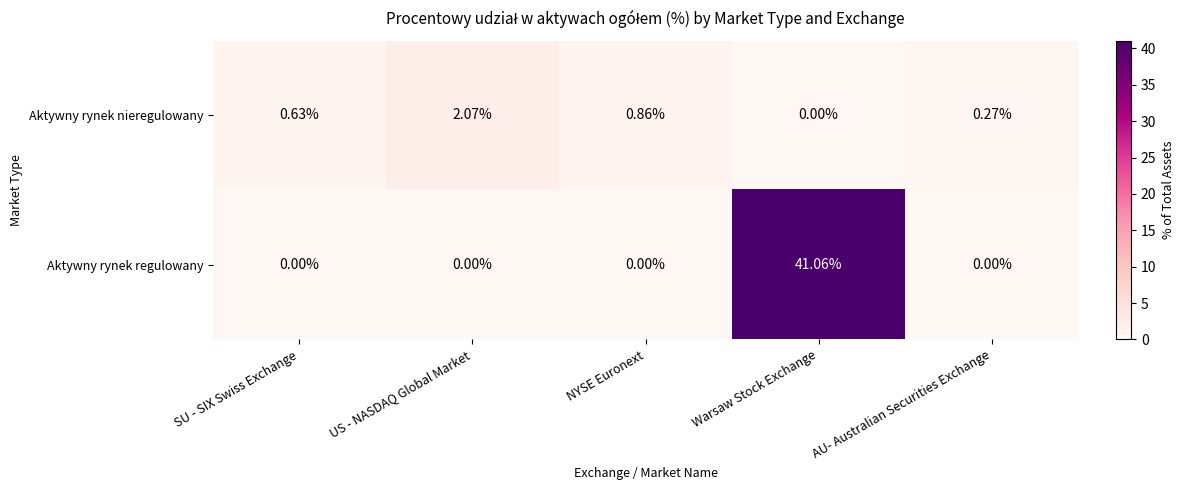

Where is Aktywny rynek nieregulowany nearest to the value 1?

NYSE Euronext